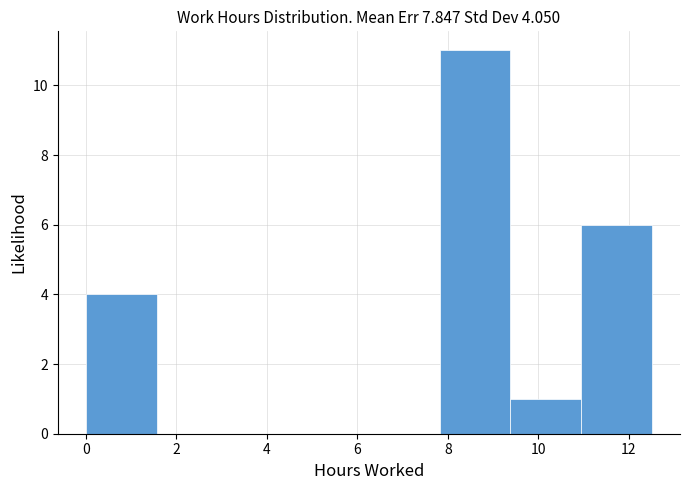

Which range on the x-axis has the tallest bar?

7.8 to 9.4